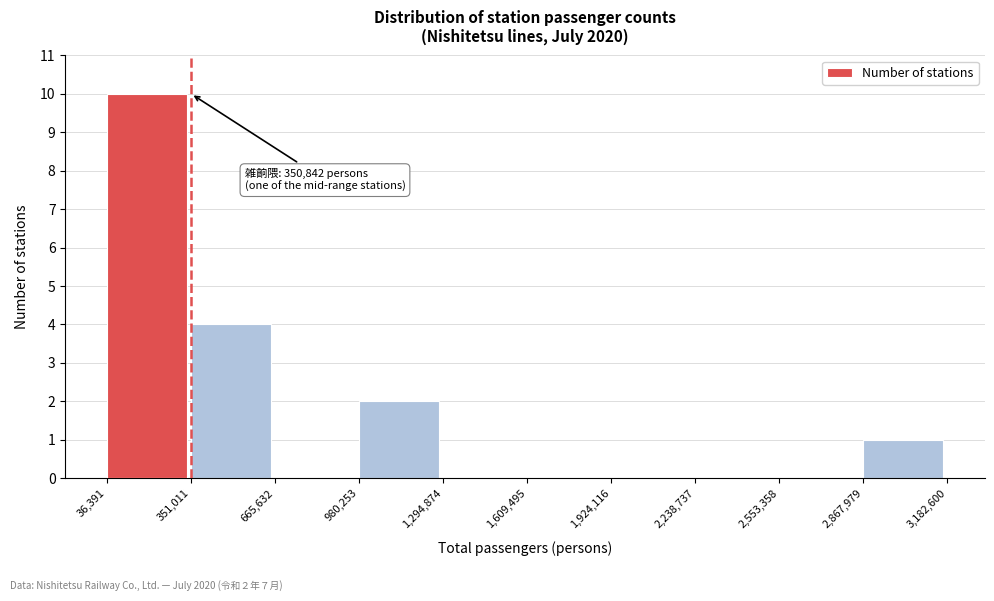

Which range on the x-axis has the tallest bar?

36,391 to 351,011